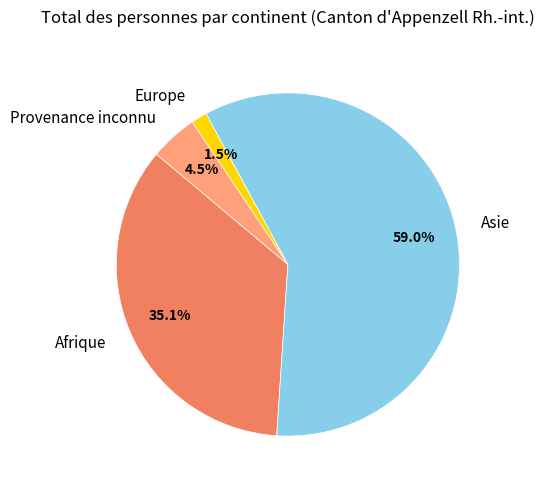

What is the ratio of the value at Europe to the value at Provenance inconnu?

0.3